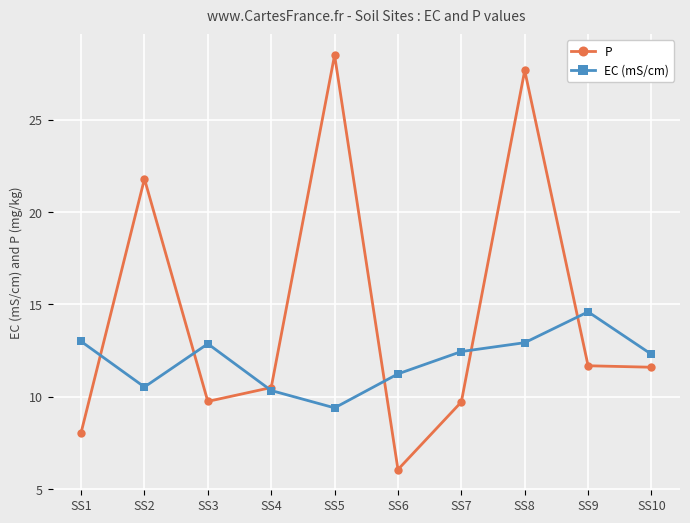

How many lines are shown in the chart?

2